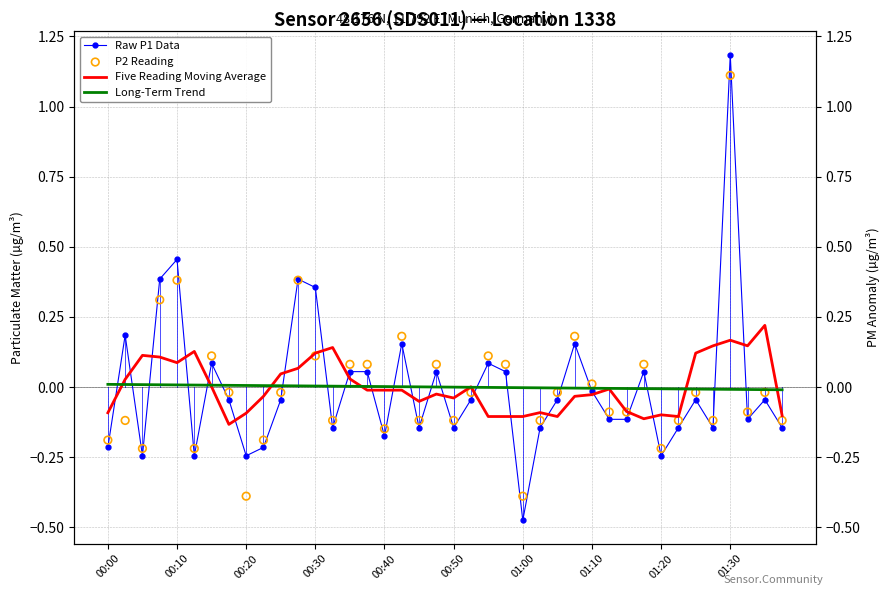

What are all the series names shown in the legend?

Raw P1 Data, Five Reading Moving Average, Long-Term Trend, P2 Reading